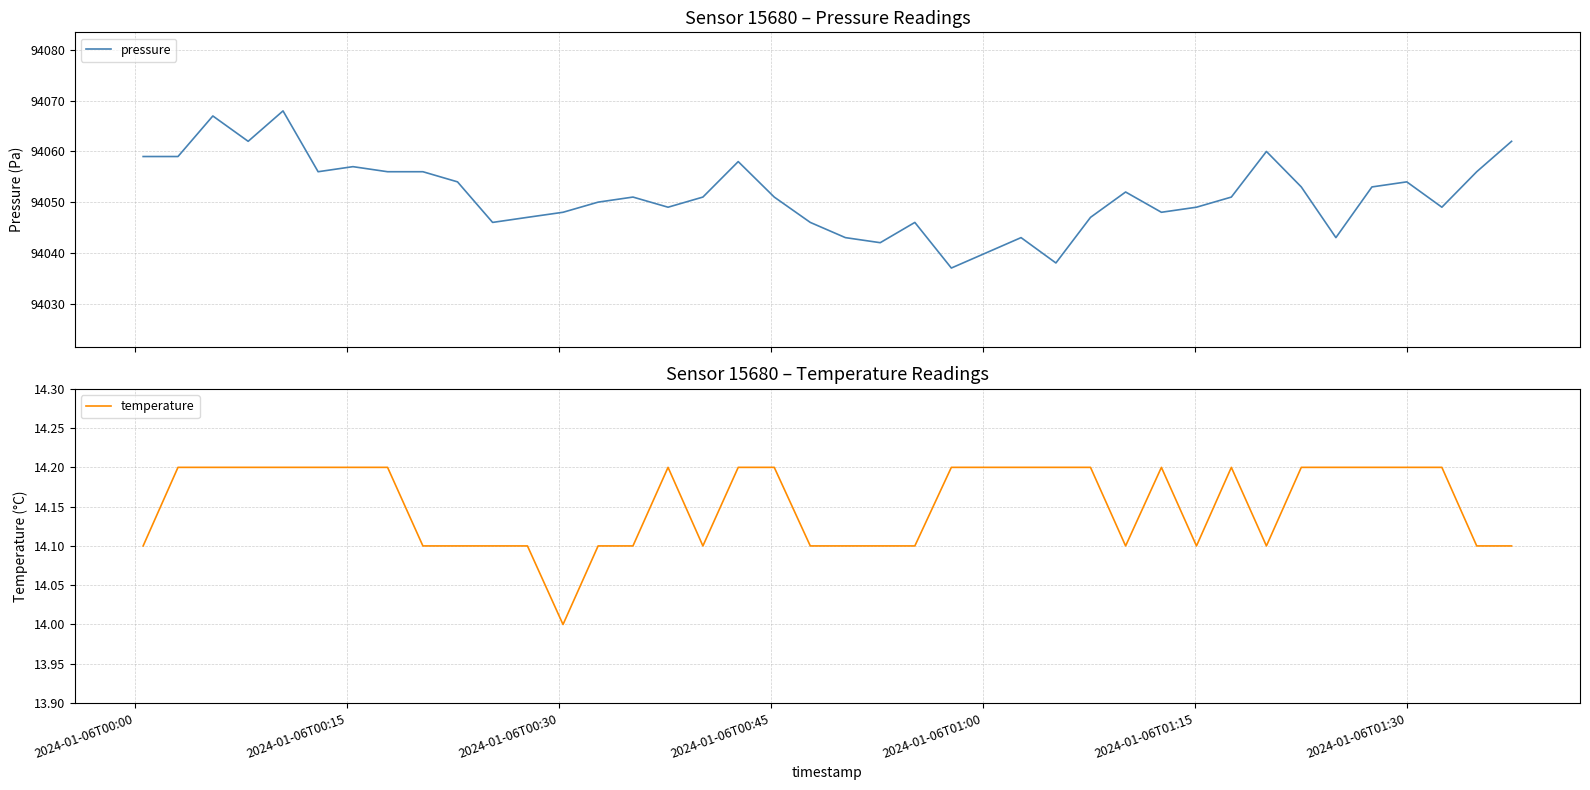

True or false: pressure has more than 1 points higher than both neighbors.

True